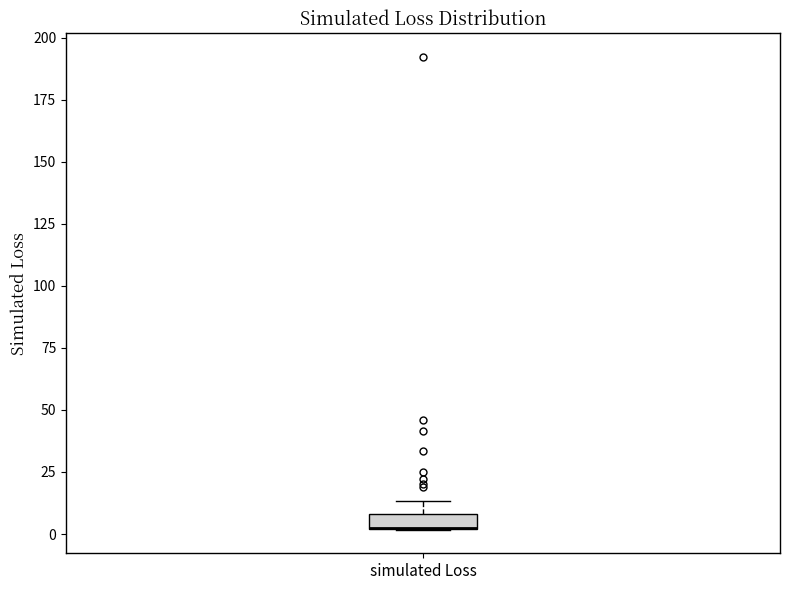

Where is the upper edge of the box for simulated Loss on the y-axis? The values are not printed on the chart, so give them approximately, as read against the axis.

10